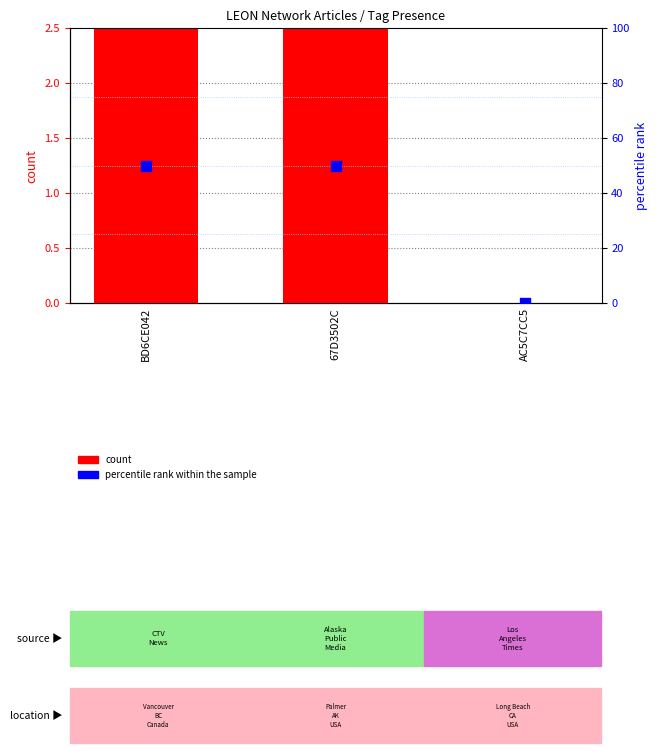

Which series has the widest spread of Y values?

percentile rank within the sample